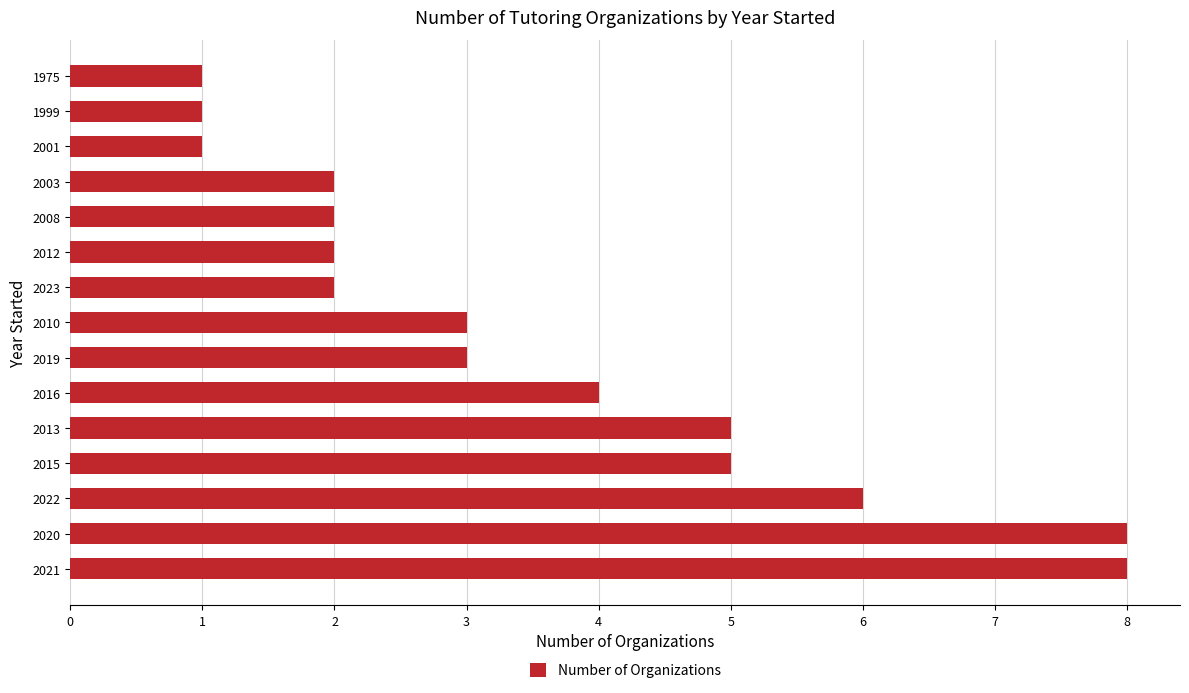

What is the difference between the maximum and minimum values?

7